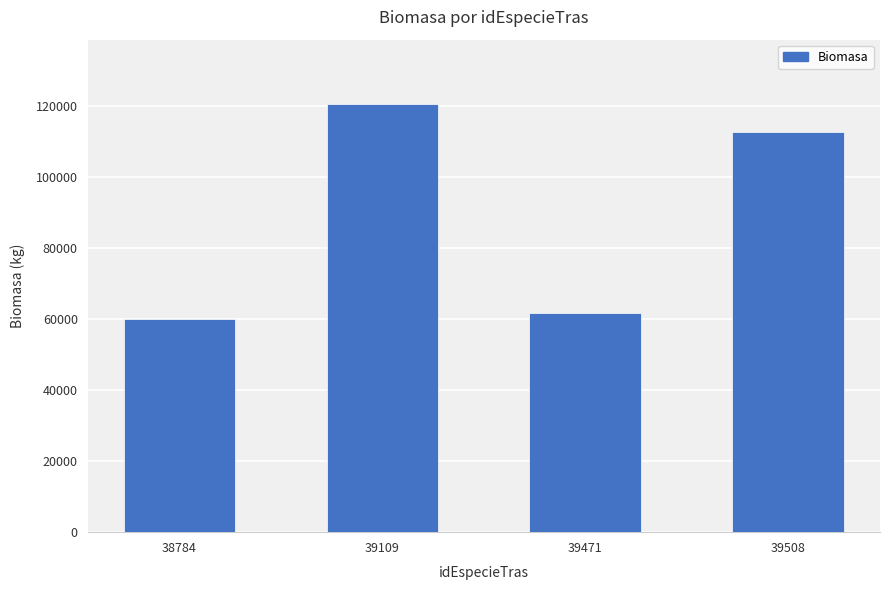

Between 39508 and 39109, which is larger?

39109